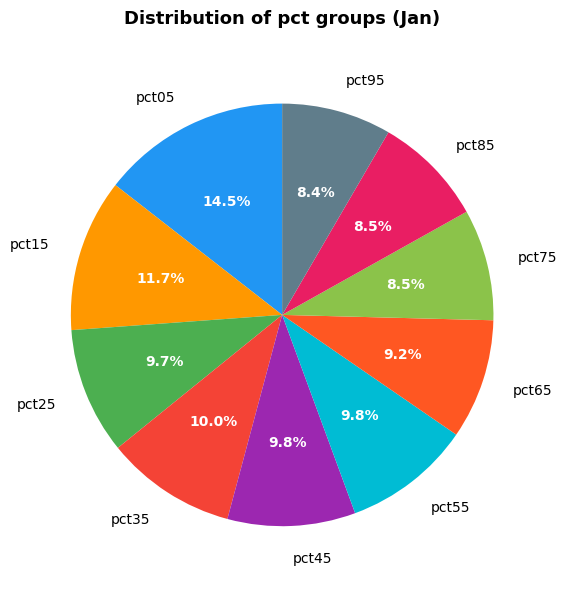

Which slice is the largest?

pct05